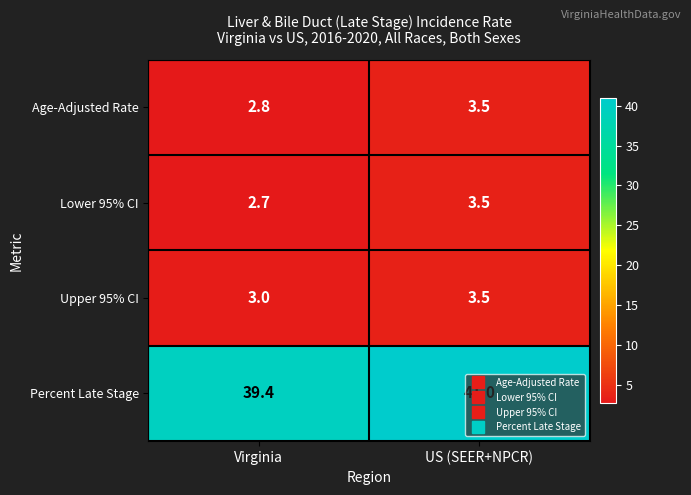

How many categories are shown in the chart?

2